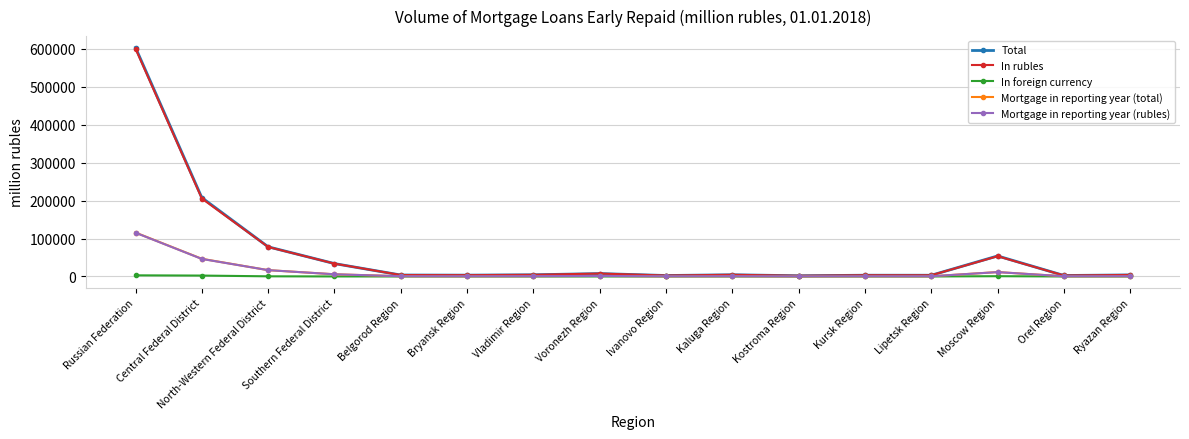

Is the value of In rubles at Vladimir Region greater than the value of Total at Central Federal District?

No